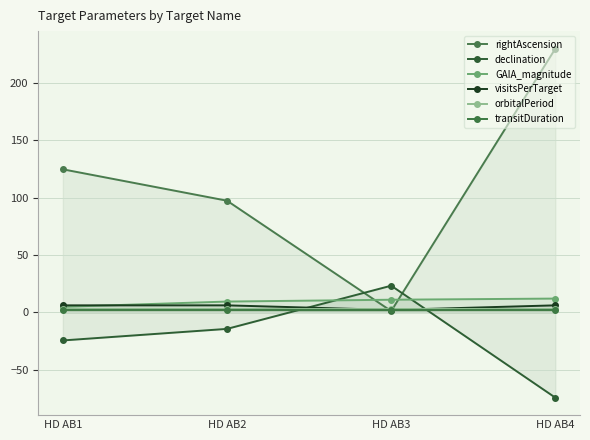

What is the difference between the maximum and minimum values in the declination series?

97.7